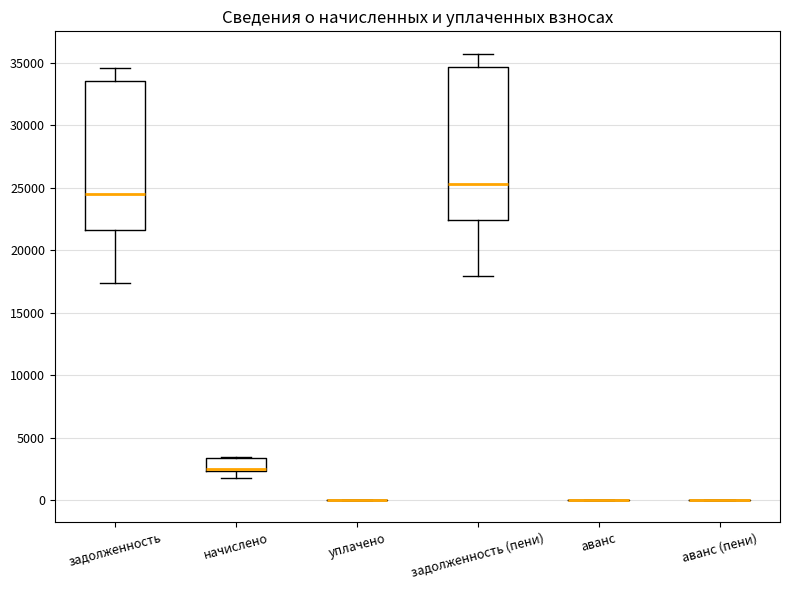

Where is the lower edge of the box for задолженность on the y-axis? The values are not printed on the chart, so give them approximately, as read against the axis.

21500